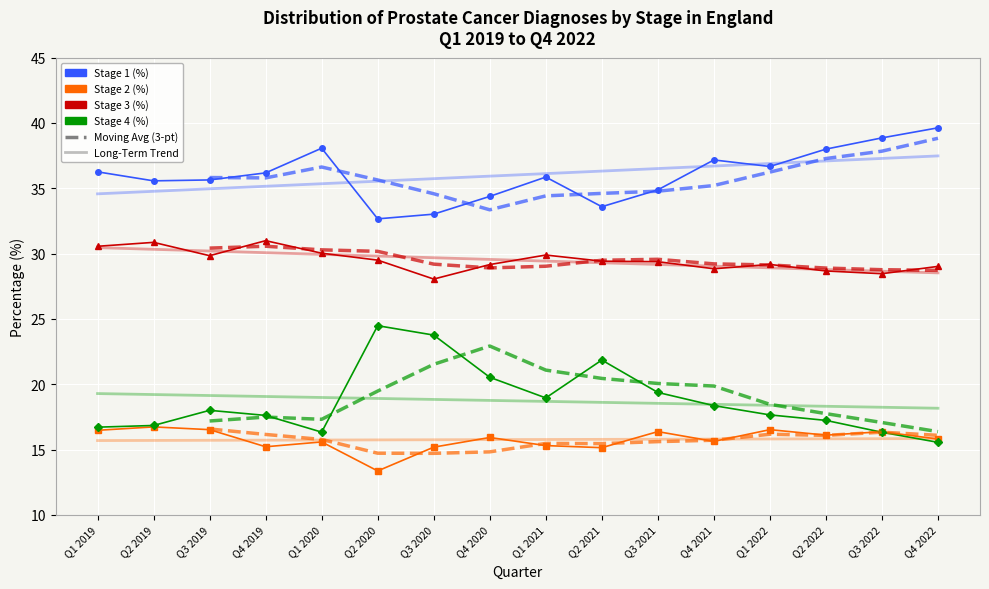

Is this an area chart (filled region under the line)?

No